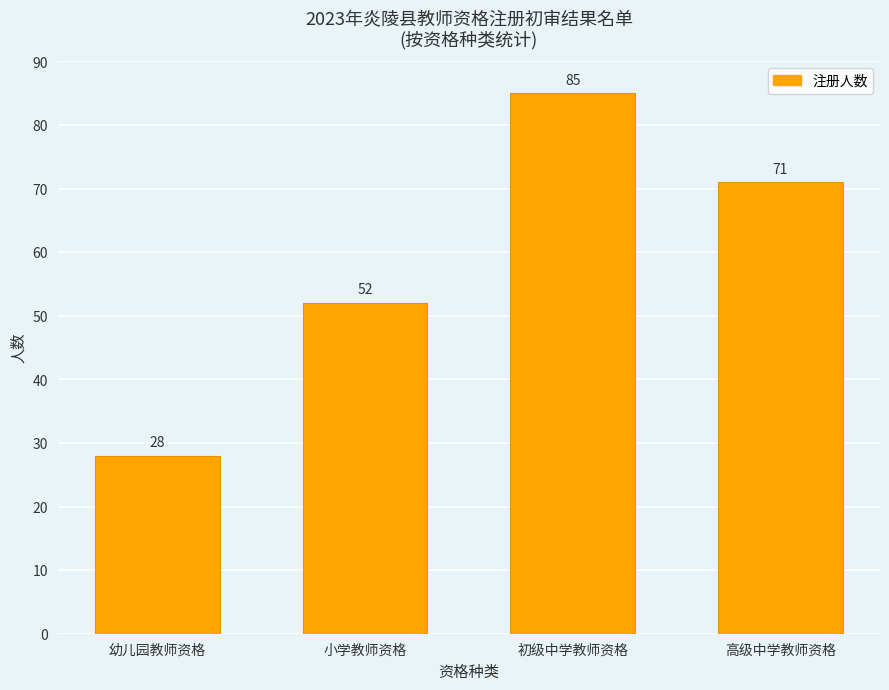

List the labels in order of value, smallest first.

幼儿园教师资格, 小学教师资格, 高级中学教师资格, 初级中学教师资格